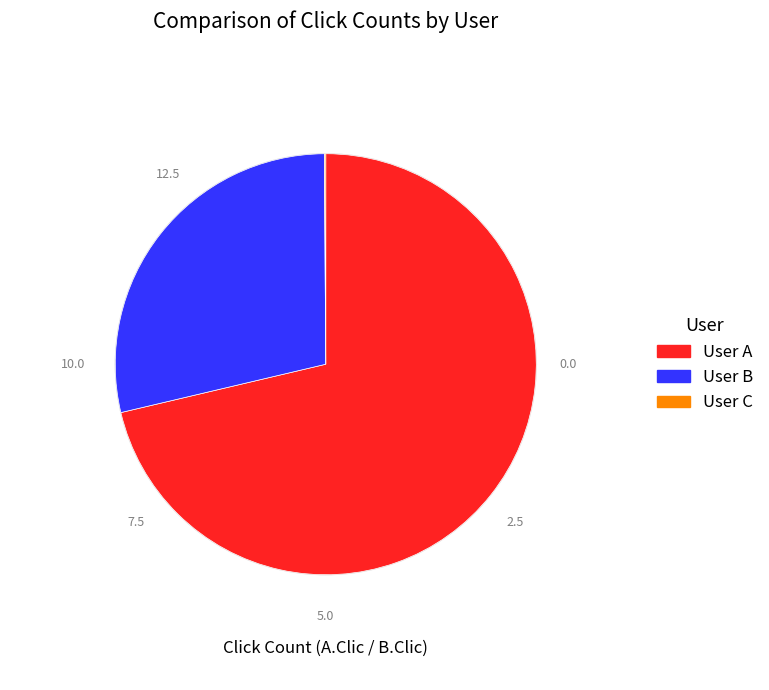

Between User B and User A, which is larger?

User A